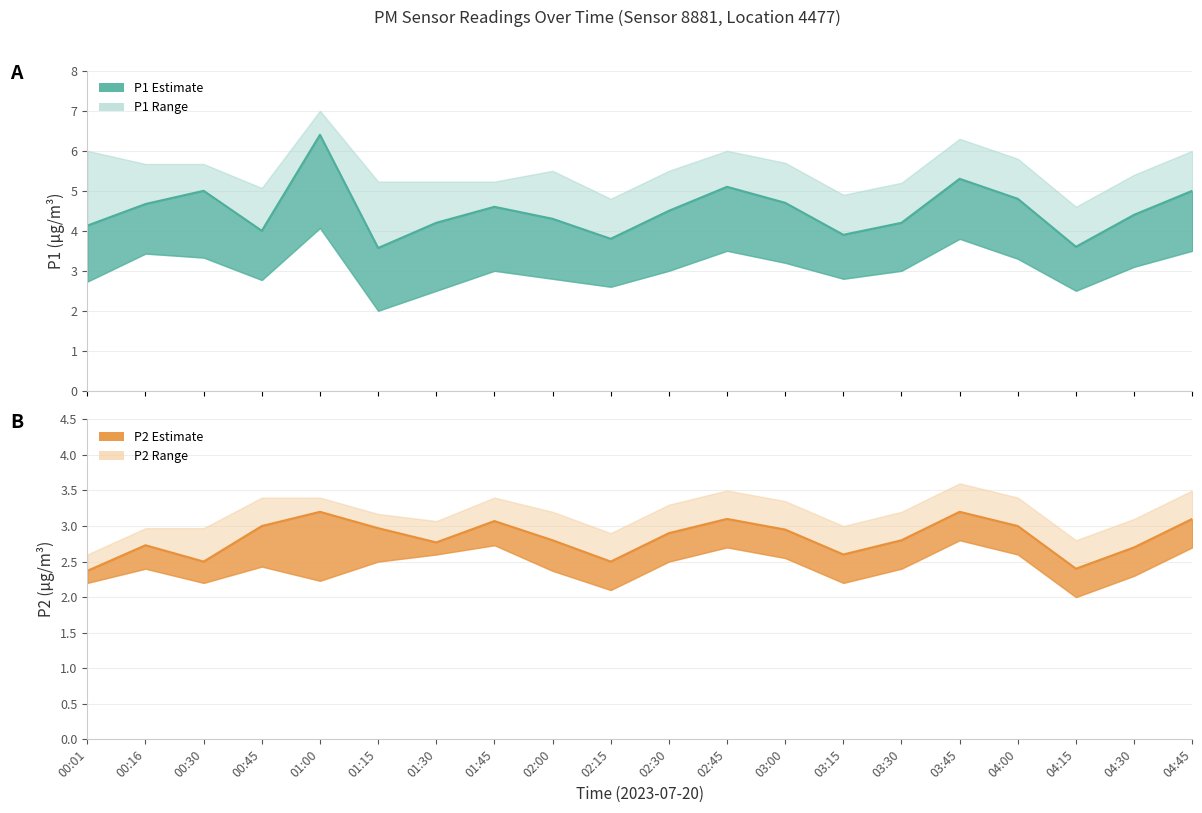

Reading left to right, extract all data points from this chart.

P1: 00:01=4.1	00:16=4.7	00:30=5.0	00:45=4.0	01:00=6.4	01:15=3.6	01:30=4.2	01:45=4.6	02:00=4.3	02:15=3.8	02:30=4.5	02:45=5.1	03:00=4.7	03:15=3.9	03:30=4.2	03:45=5.3	04:00=4.8	04:15=3.6	04:30=4.4	04:45=5.0
P1_upper: 00:01=6.0	00:16=5.7	00:30=5.7	00:45=5.1	01:00=7.0	01:15=5.2	01:30=5.2	01:45=5.2	02:00=5.5	02:15=4.8	02:30=5.5	02:45=6.0	03:00=5.7	03:15=4.9	03:30=5.2	03:45=6.3	04:00=5.8	04:15=4.6	04:30=5.4	04:45=6.0
P1_lower: 00:01=2.7	00:16=3.4	00:30=3.3	00:45=2.8	01:00=4.1	01:15=2.0	01:30=2.5	01:45=3.0	02:00=2.8	02:15=2.6	02:30=3.0	02:45=3.5	03:00=3.2	03:15=2.8	03:30=3.0	03:45=3.8	04:00=3.3	04:15=2.5	04:30=3.1	04:45=3.5
P2: 00:01=2.4	00:16=2.7	00:30=2.5	00:45=3.0	01:00=3.2	01:15=3.0	01:30=2.8	01:45=3.1	02:00=2.8	02:15=2.5	02:30=2.9	02:45=3.1	03:00=3.0	03:15=2.6	03:30=2.8	03:45=3.2	04:00=3.0	04:15=2.4	04:30=2.7	04:45=3.1
P2_upper: 00:01=2.6	00:16=3.0	00:30=3.0	00:45=3.4	01:00=3.4	01:15=3.2	01:30=3.1	01:45=3.4	02:00=3.2	02:15=2.9	02:30=3.3	02:45=3.5	03:00=3.4	03:15=3.0	03:30=3.2	03:45=3.6	04:00=3.4	04:15=2.8	04:30=3.1	04:45=3.5
P2_lower: 00:01=2.2	00:16=2.4	00:30=2.2	00:45=2.4	01:00=2.2	01:15=2.5	01:30=2.6	01:45=2.7	02:00=2.4	02:15=2.1	02:30=2.5	02:45=2.7	03:00=2.5	03:15=2.2	03:30=2.4	03:45=2.8	04:00=2.6	04:15=2.0	04:30=2.3	04:45=2.7